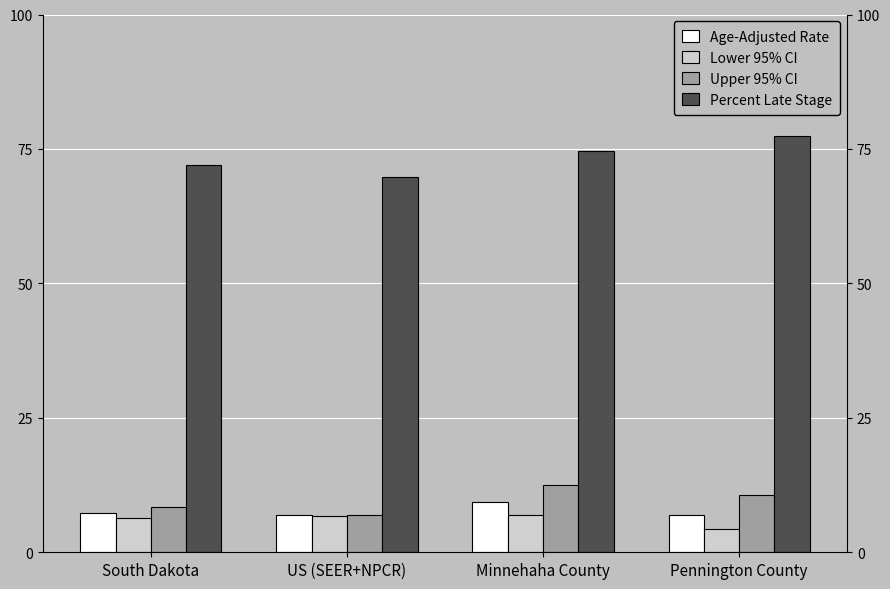

At which label does Age-Adjusted Rate reach its minimum?

US (SEER+NPCR)